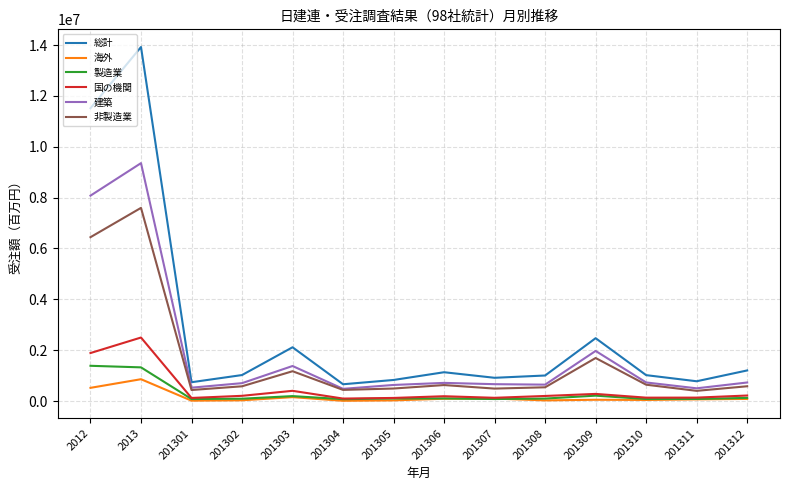

At how many categories does at least one series exceed 4072558?

2